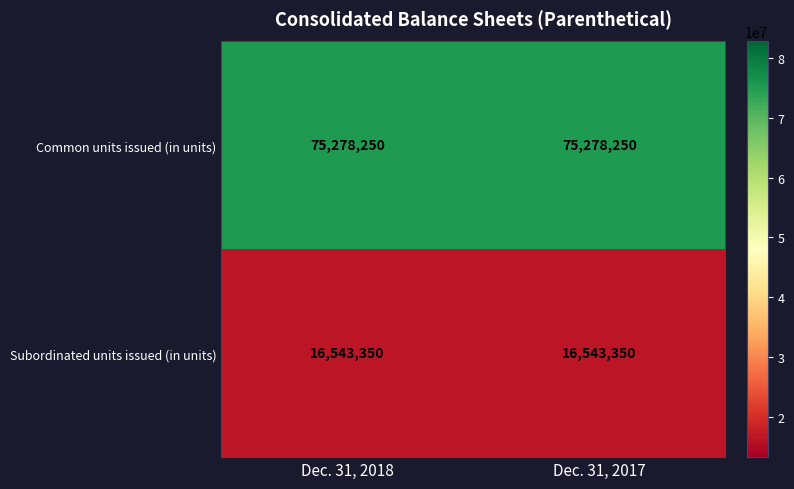

Read the Common units issued (in units) value at Dec. 31, 2018.

75278250